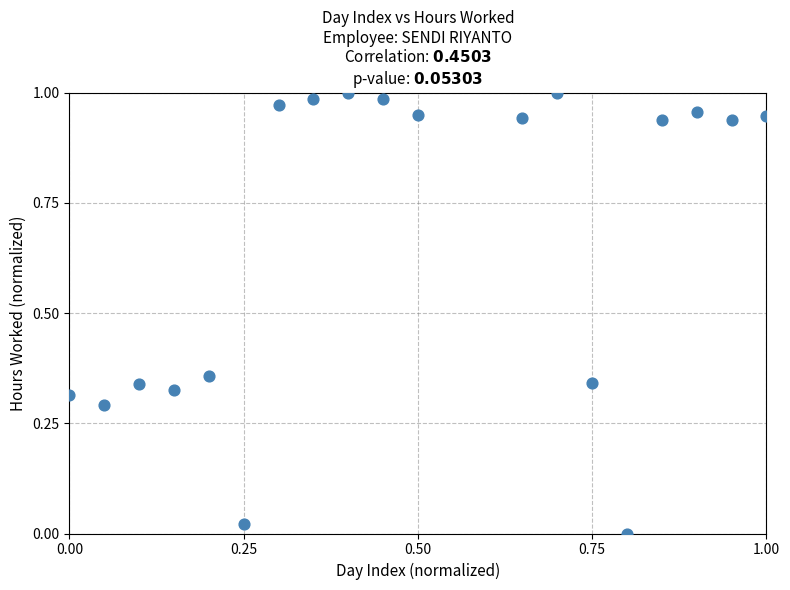

Count the number of points in this scatter plot.

19